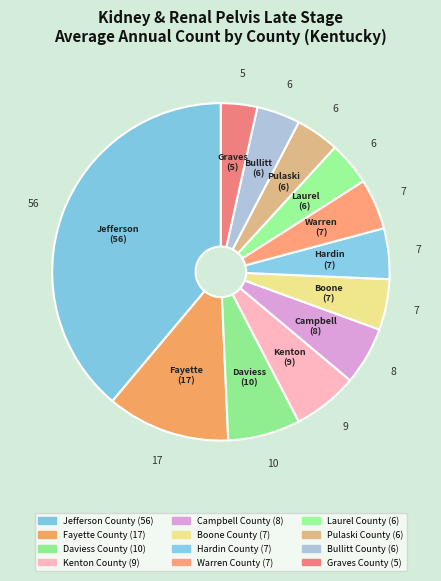

Does Kenton County represent more than half of the total?

No